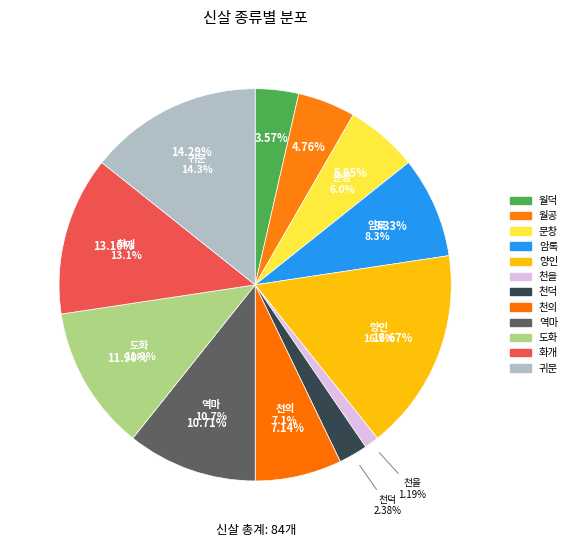

To the nearest percent, what is the combined percentage of 암록 and 양인?

25%